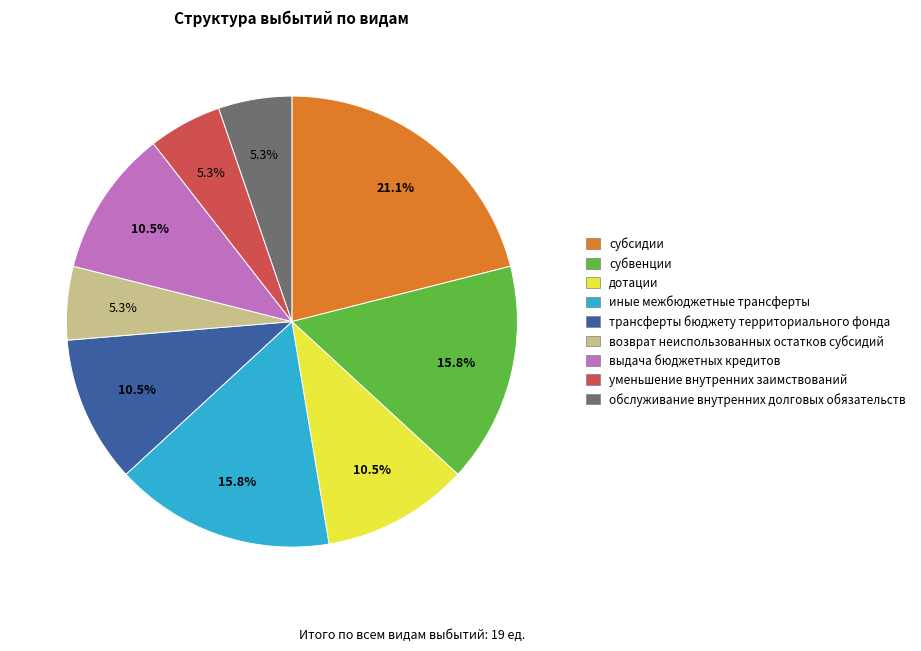

Which category has the biggest portion of the pie?

субсидии